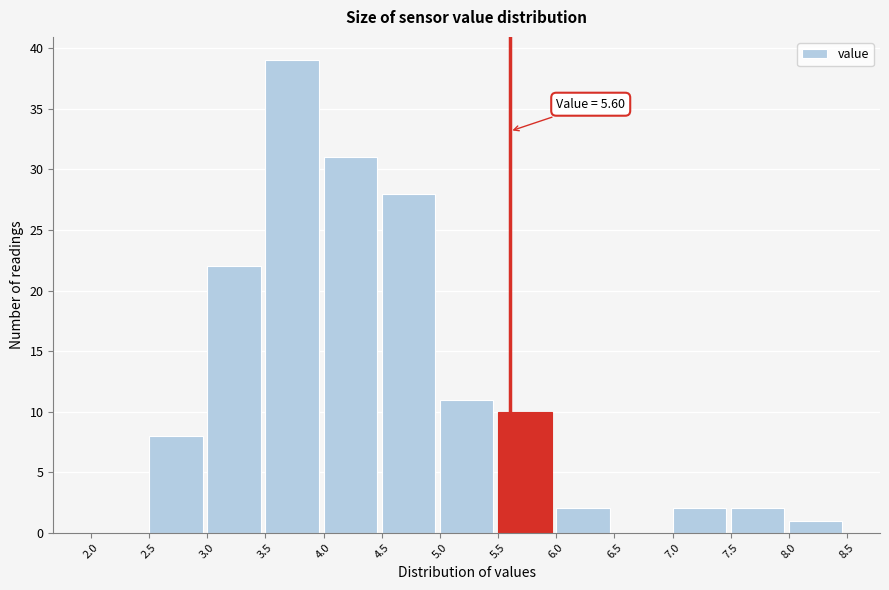

Over which range of the x-axis is the bar tallest?

3.5 to 4.0